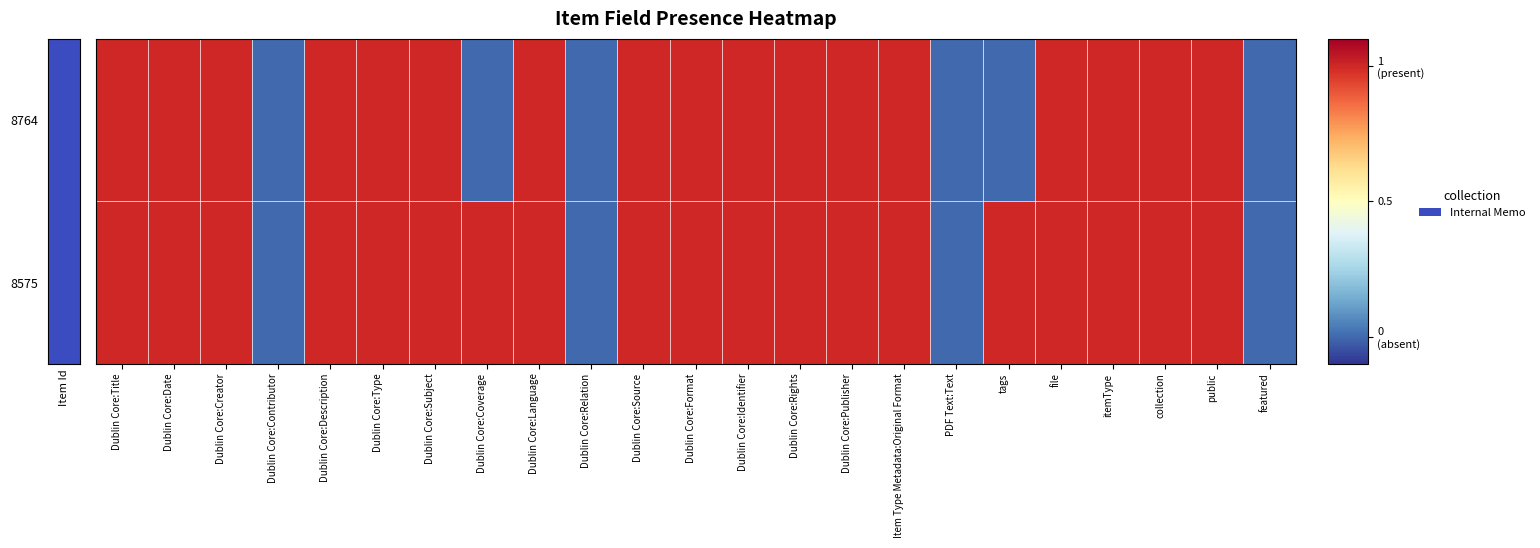

At which category is the sum across all series the highest?

Dublin Core:Title